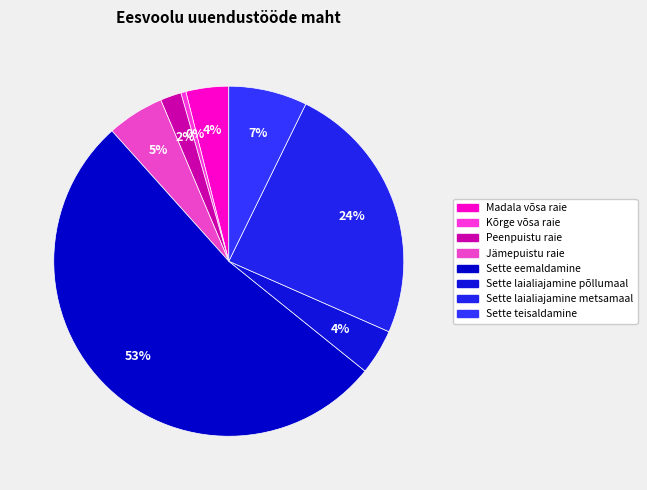

True or false: Sette eemaldamine accounts for 41% of the total.

False